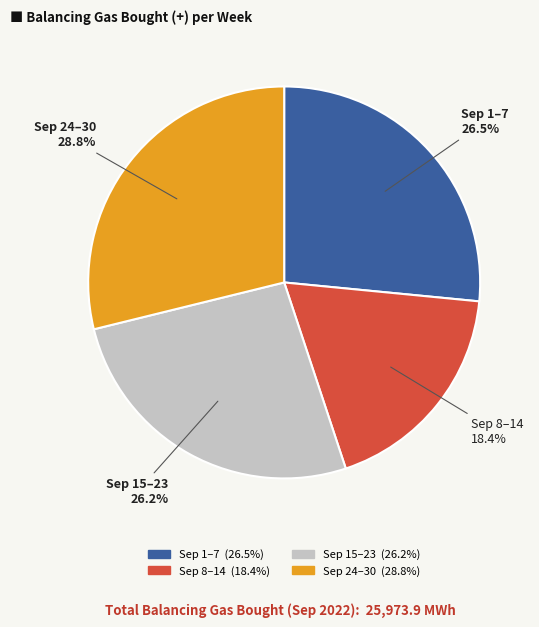

Is there any slice that represents more than half of the pie?

No